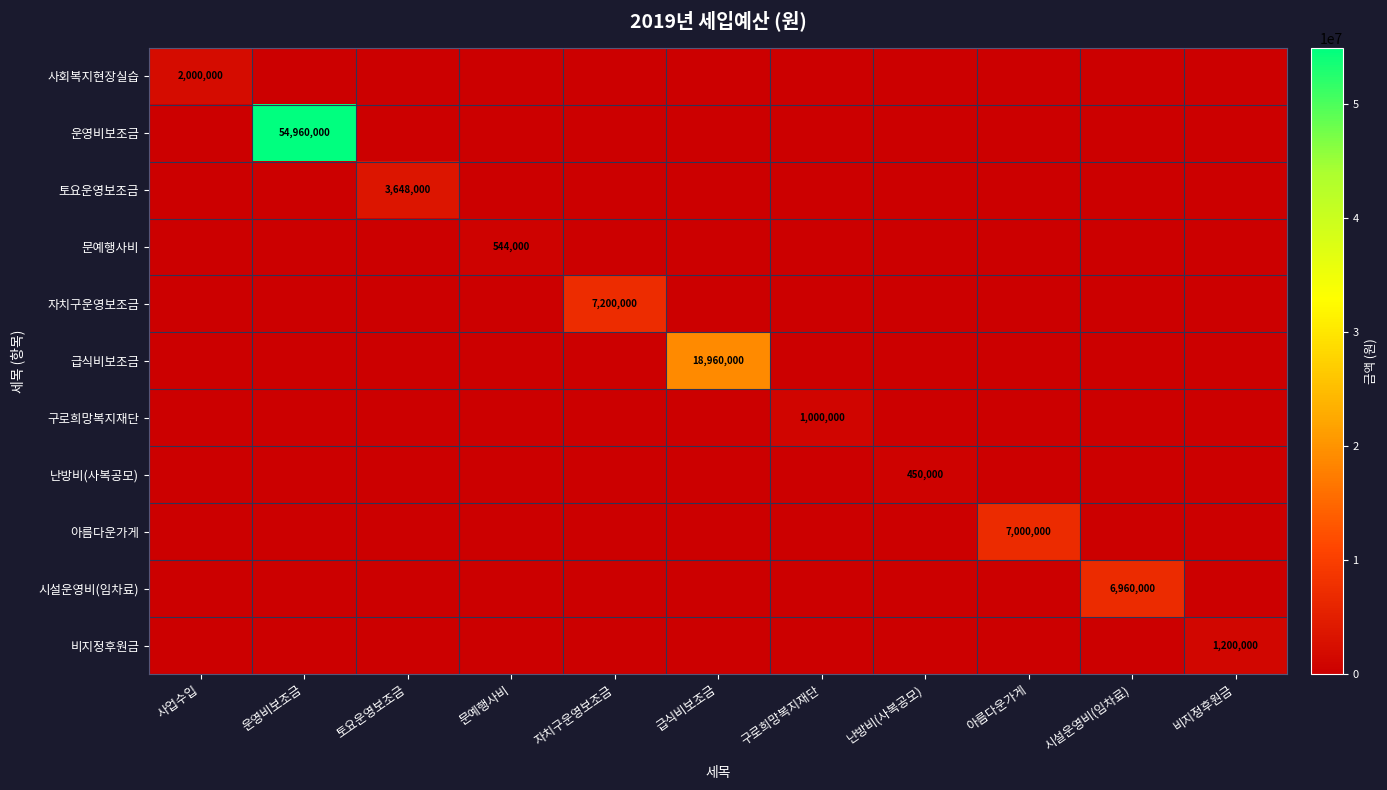

Where is 급식비보조금 nearest to the value 9480000?

사업수입